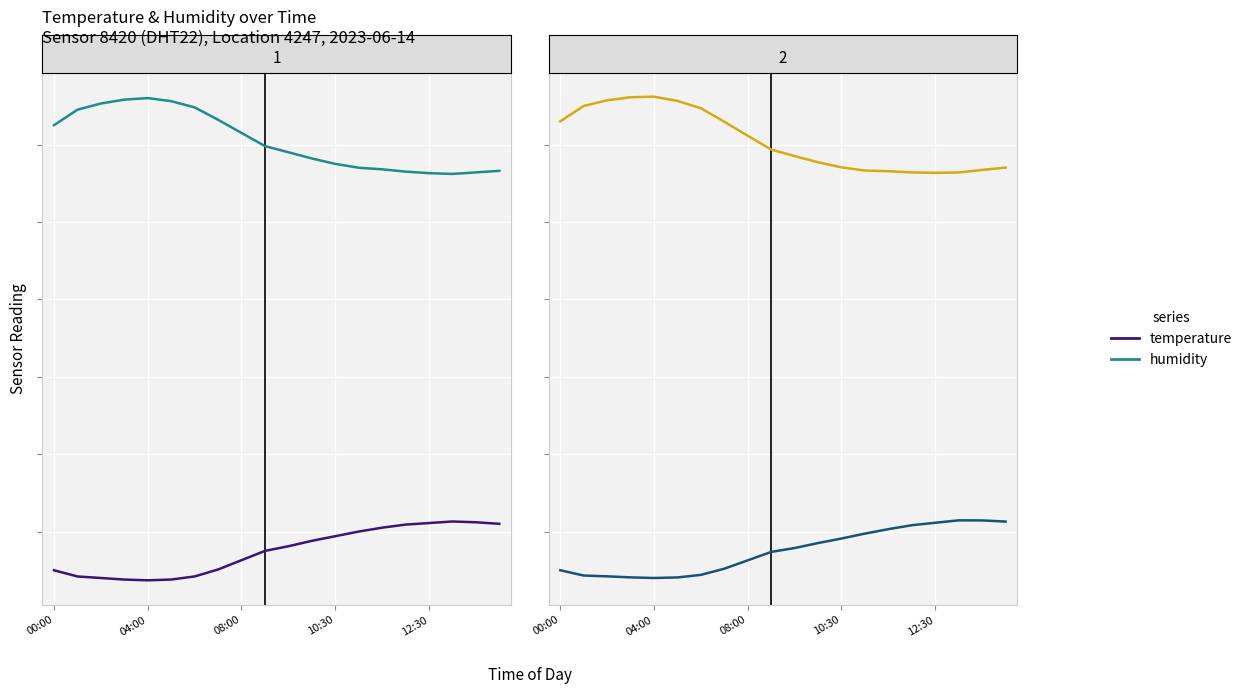

In humidity, how many points are higher than both neighbors (excluding endpoints)?

1